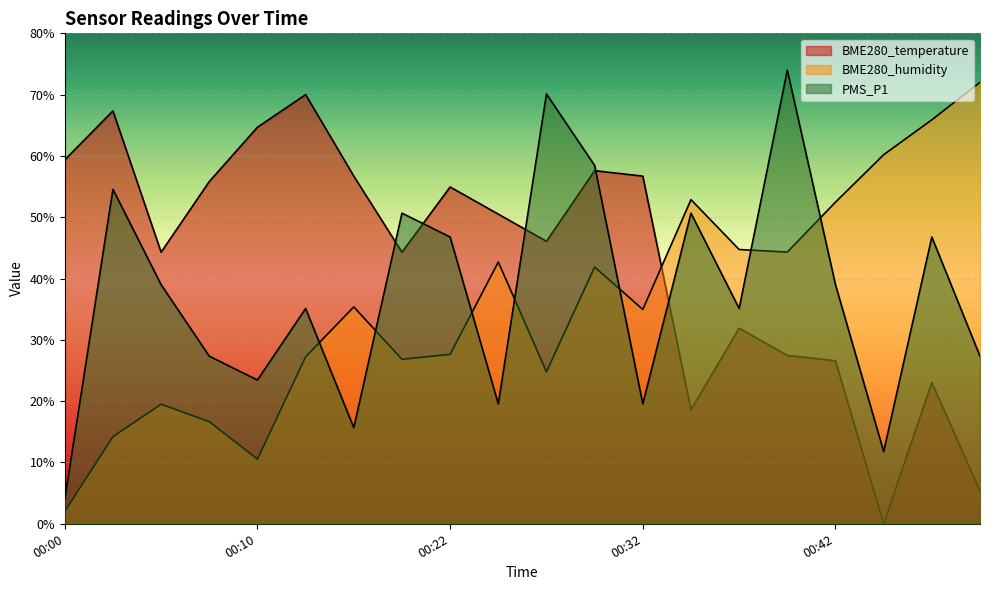

At which category is the sum across all series the highest?

00:30